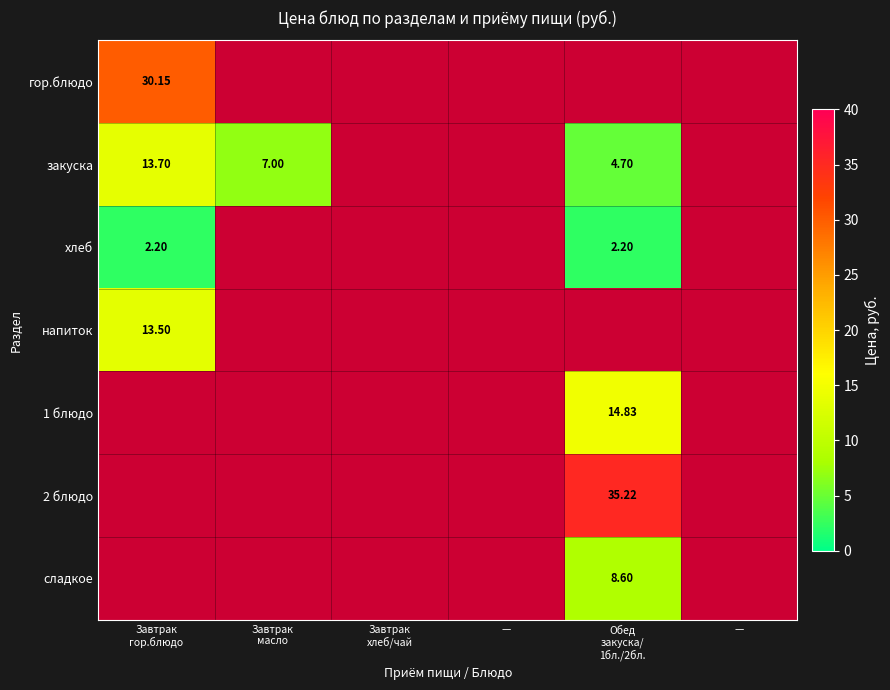

How many positive values does the напиток series have?

1